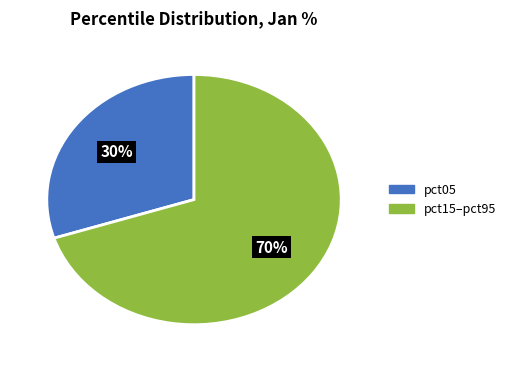

Is there any slice that represents more than half of the pie?

Yes